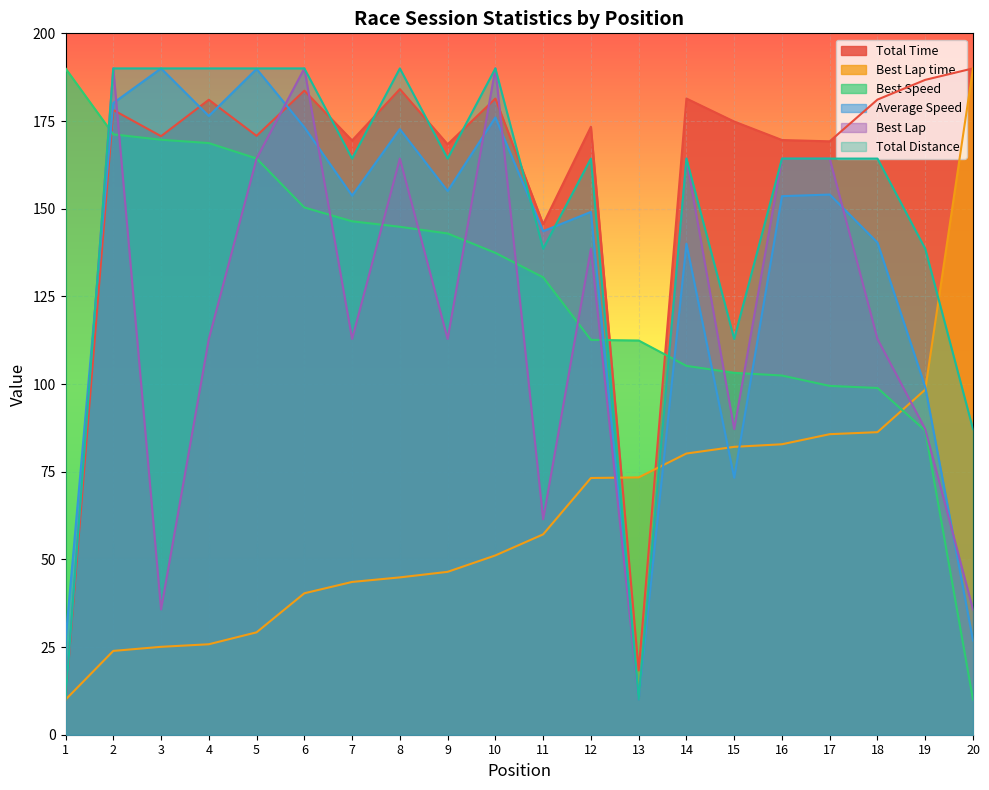

Reading left to right, what are all the values shown in this chart?

Total Time: 10.0	178.1	170.7	181.1	170.8	183.7	169.5	184.1	168.4	181.4	145.6	173.4	18.3	181.4	174.8	169.6	169.2	181.1	186.7	190.0
Best Lap time: 10.0	23.9	25.1	25.8	29.2	40.3	43.6	44.9	46.4	51.1	57.1	73.2	73.4	80.2	82.1	82.8	85.7	86.3	98.4	190.0
Best Speed: 190.0	171.2	169.7	168.7	164.3	150.3	146.4	144.8	142.9	137.4	130.4	112.6	112.4	105.2	103.2	102.4	99.5	98.9	86.7	10.0
Average Speed: 26.9	180.1	190.0	176.4	189.9	173.2	153.7	172.7	155.0	176.0	143.6	149.1	10.0	140.0	73.3	153.6	154.0	140.3	99.2	26.9
Best Lap: 10.0	190.0	35.7	112.9	164.3	190.0	112.9	164.3	112.9	190.0	61.4	138.6	10.0	164.3	87.1	164.3	164.3	112.9	87.1	35.7
Total Distance: 10.0	190.0	190.0	190.0	190.0	190.0	164.3	190.0	164.3	190.0	138.6	164.3	10.0	164.3	112.9	164.3	164.3	164.3	138.6	87.1